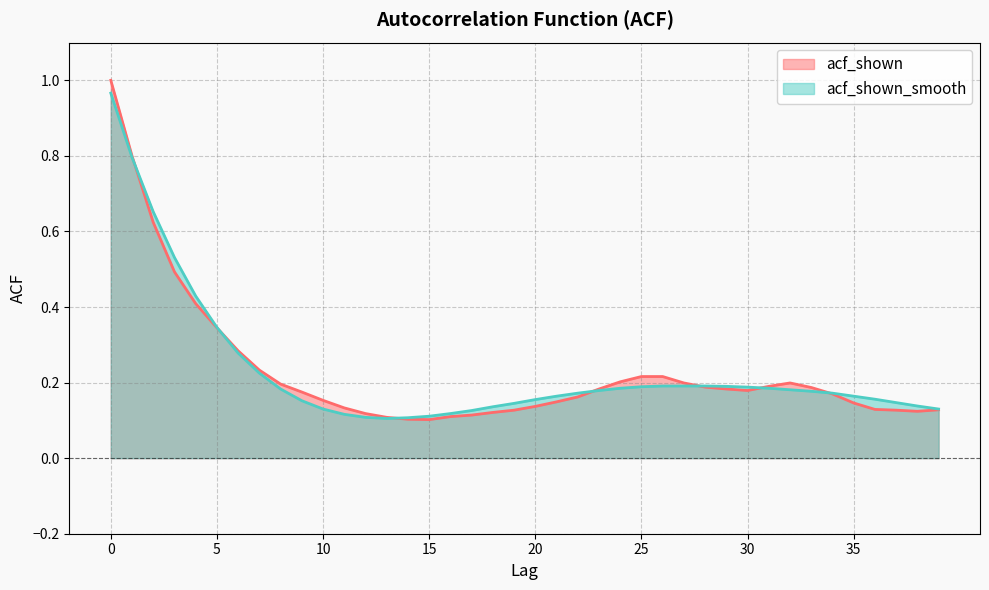

Reading left to right, transcribe all the data shown in this chart.

acf_shown: 1.0	0.8	0.6	0.5	0.4	0.3	0.3	0.2	0.2	0.2	0.2	0.1	0.1	0.1	0.1	0.1	0.1	0.1	0.1	0.1	0.1	0.1	0.2	0.2	0.2	0.2	0.2	0.2	0.2	0.2	0.2	0.2	0.2	0.2	0.2	0.1	0.1	0.1	0.1	0.1
acf_shown_smooth: 1.0	0.8	0.7	0.5	0.4	0.3	0.3	0.2	0.2	0.2	0.1	0.1	0.1	0.1	0.1	0.1	0.1	0.1	0.1	0.1	0.2	0.2	0.2	0.2	0.2	0.2	0.2	0.2	0.2	0.2	0.2	0.2	0.2	0.2	0.2	0.2	0.2	0.1	0.1	0.1